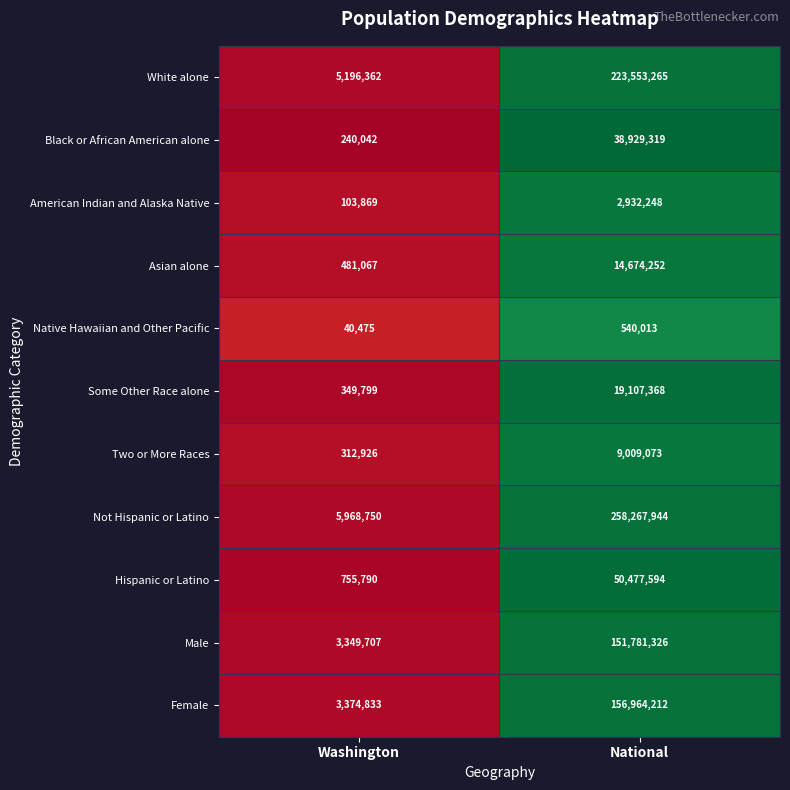

What is the difference between the maximum and minimum values in the Asian alone series?

14193185